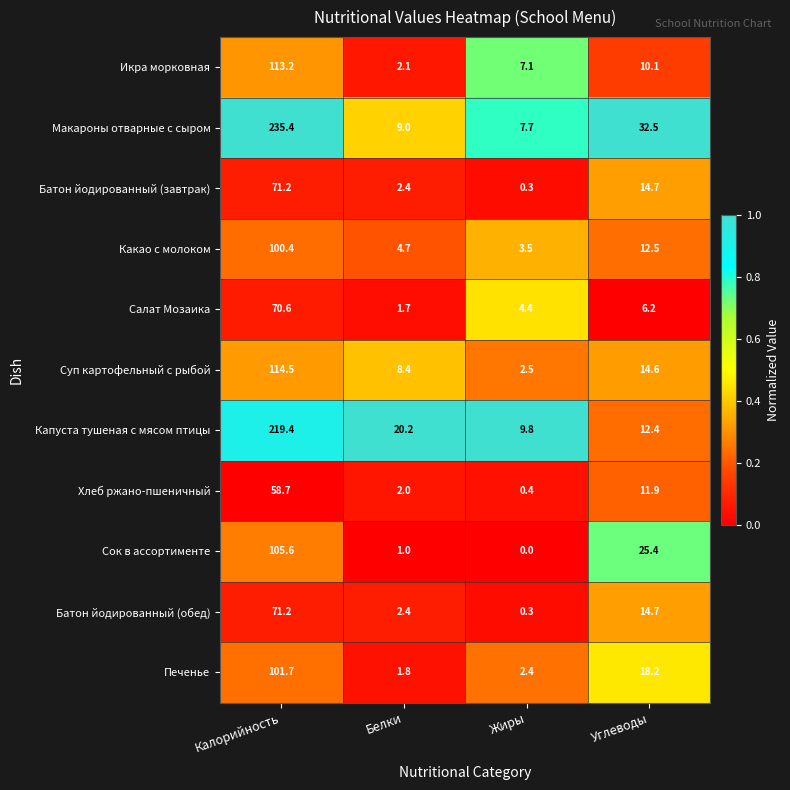

At which category is the sum across all series the highest?

Калорийность